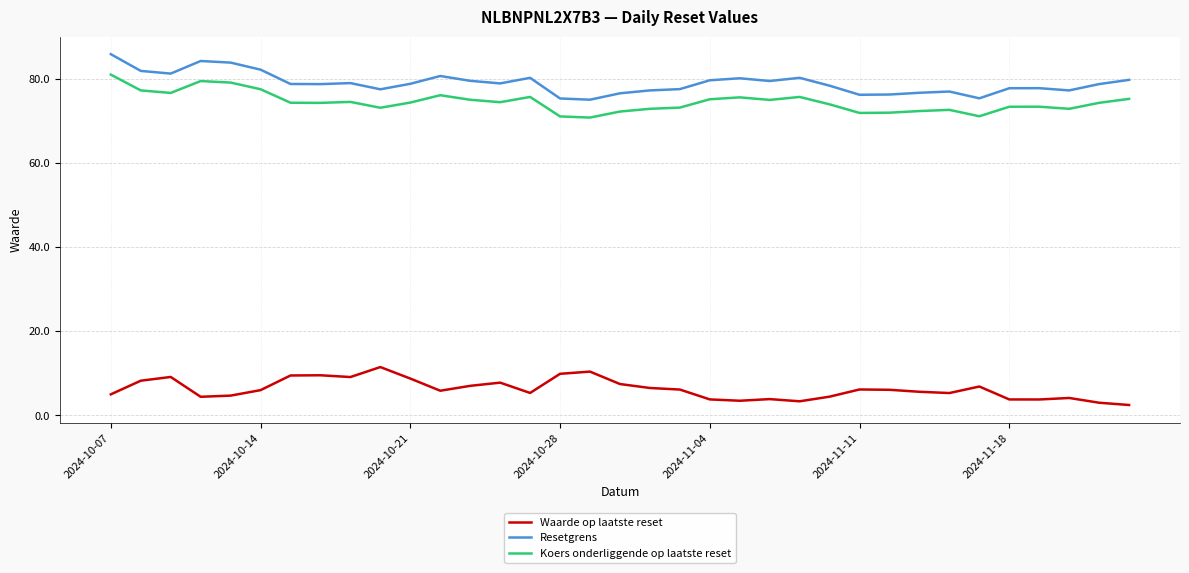

True or false: Koers onderliggende op laatste reset and Resetgrens cross at least once.

False